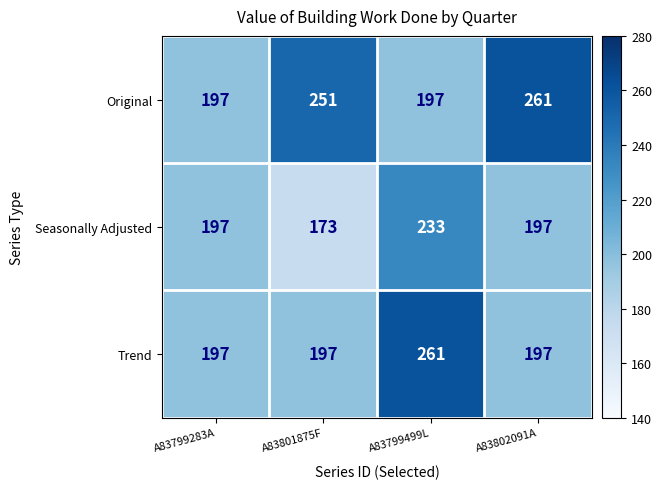

At how many categories does at least one series exceed 243?

3